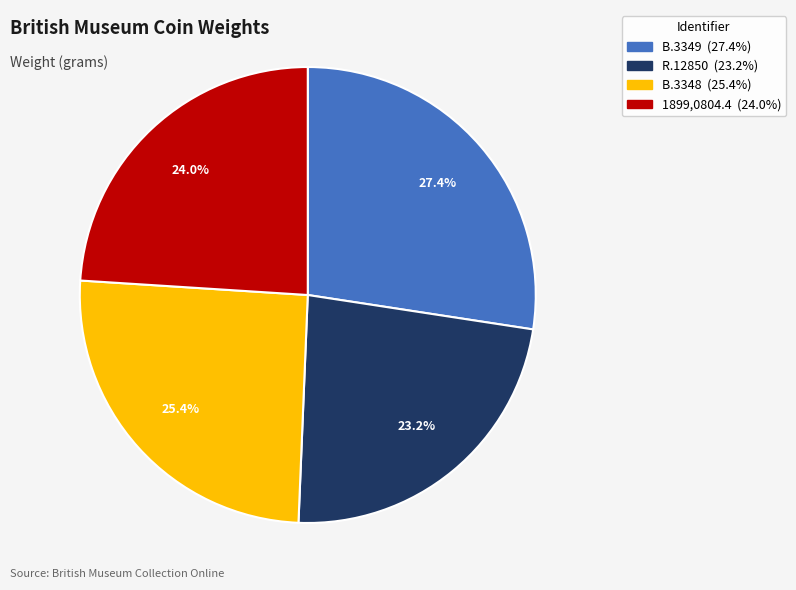

How much of the chart is everything except 1899,0804.4?

76.0%